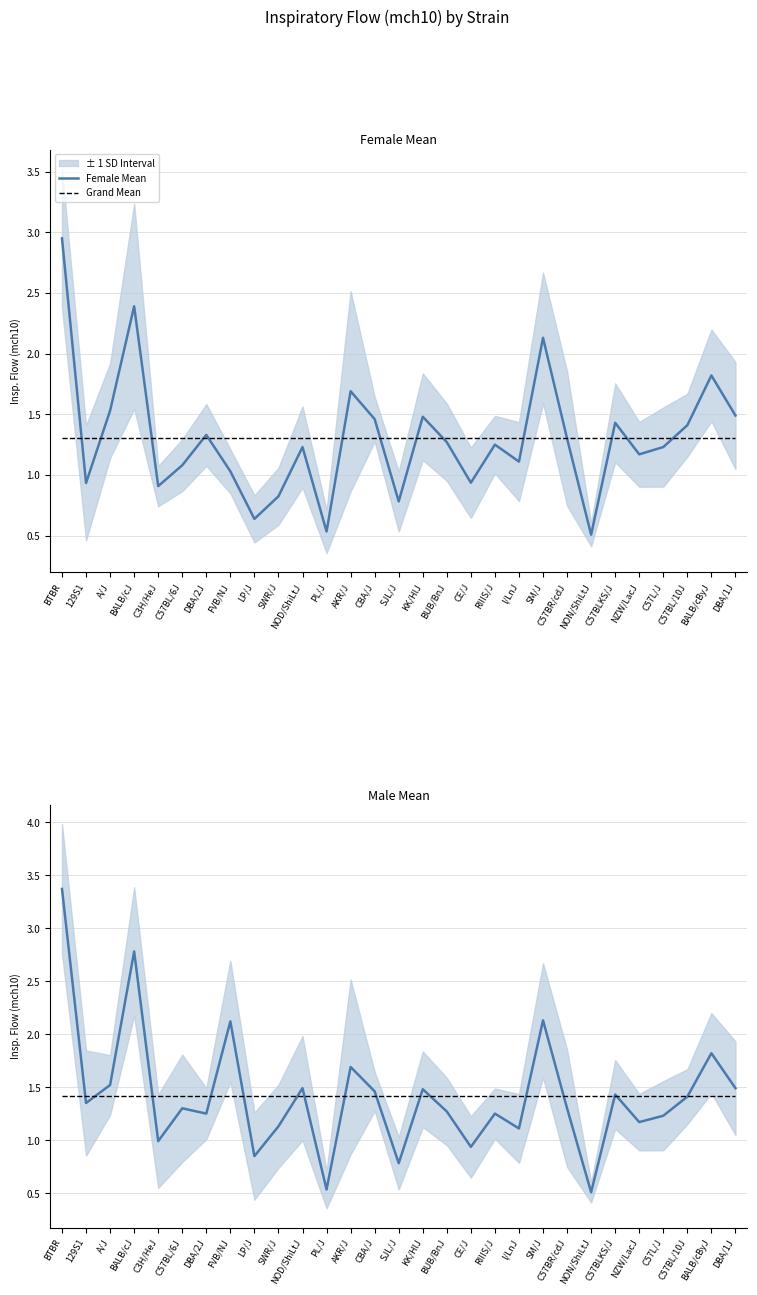

Is it true that Male Mean equals 2.0 at C57BLKS/J?

False